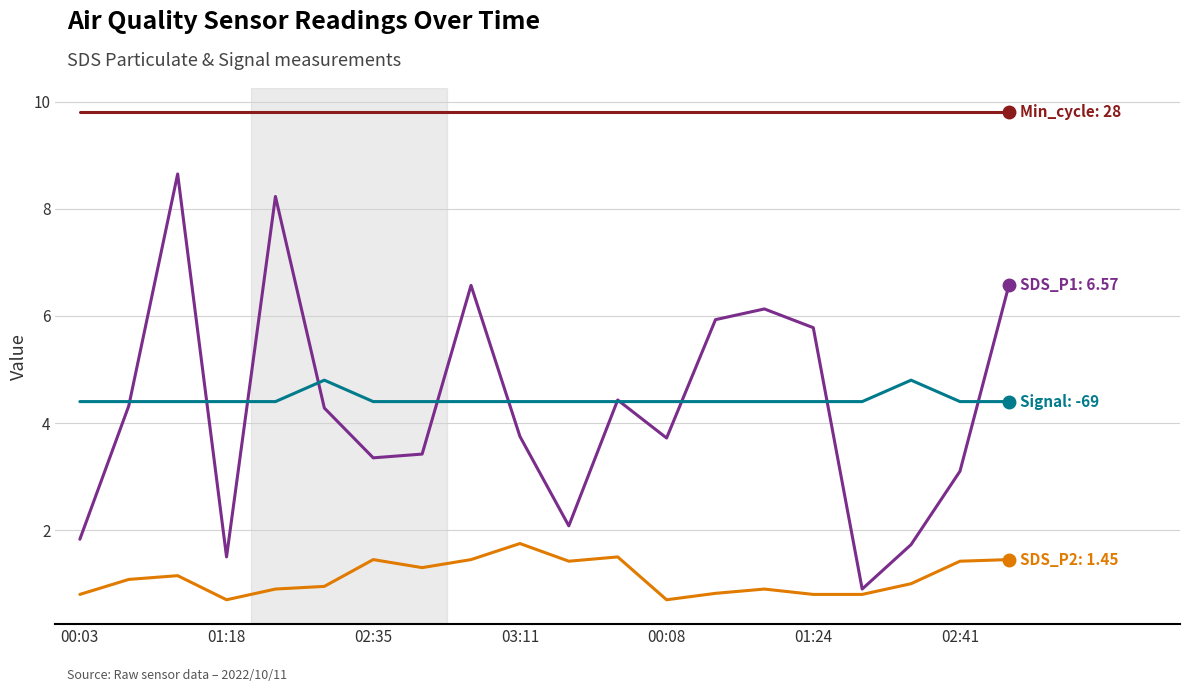

What is the minimum value shown in the chart?

0.7